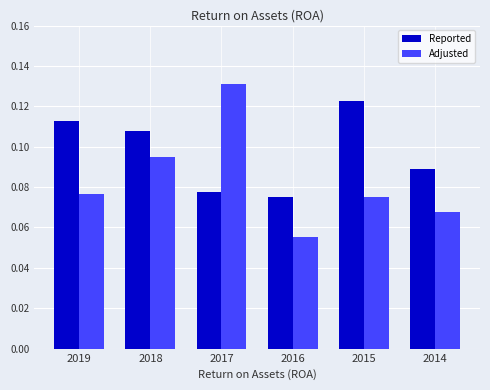

Which series has the largest range (max minus min)?

Adjusted